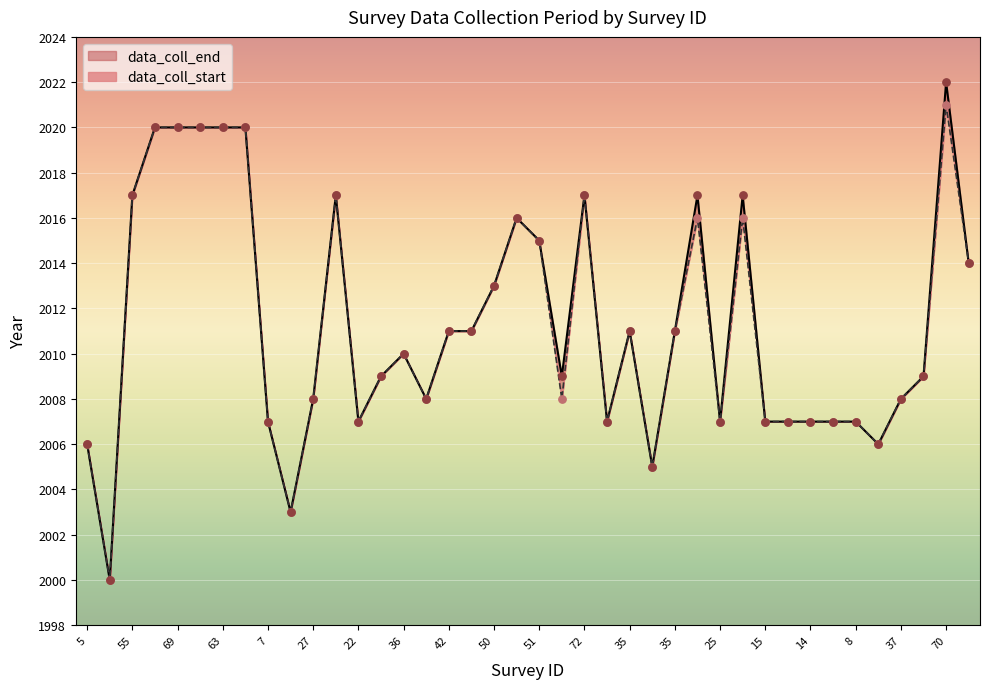

Which series has the largest Y range (max minus min)?

data_coll_end